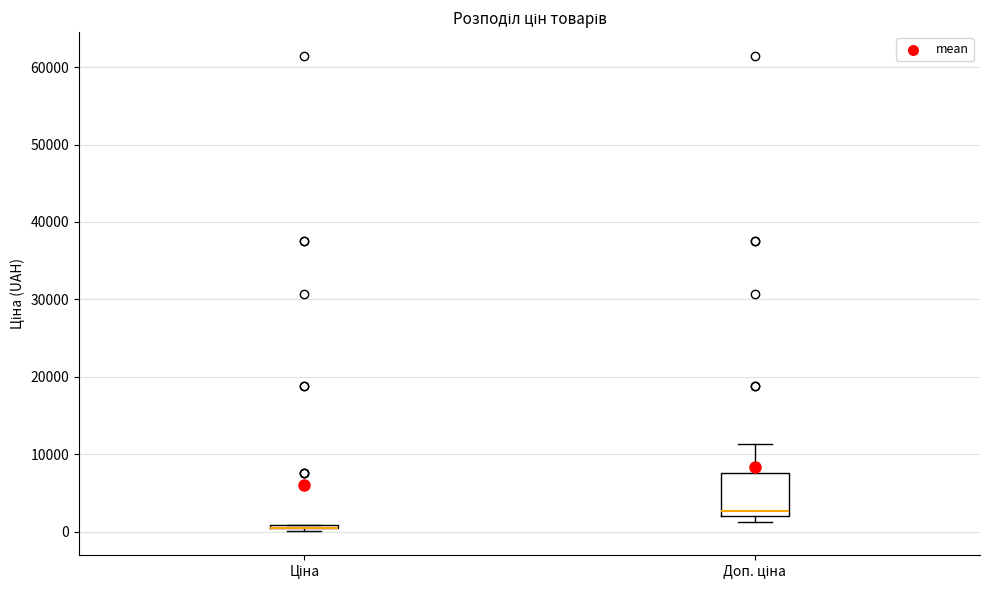

Comparing the boxes themselves (not the whiskers), which one is the tallest?

Доп. ціна